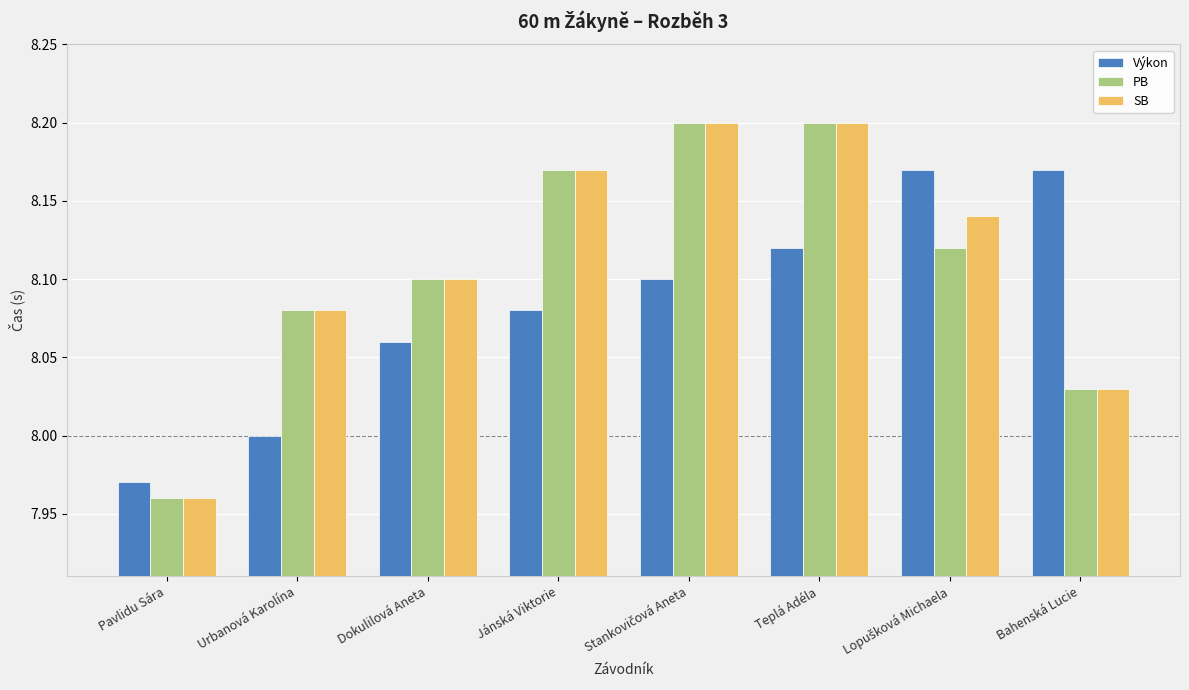

The value of Výkon at Pavlidu Sára is 8.0. True or false?

True